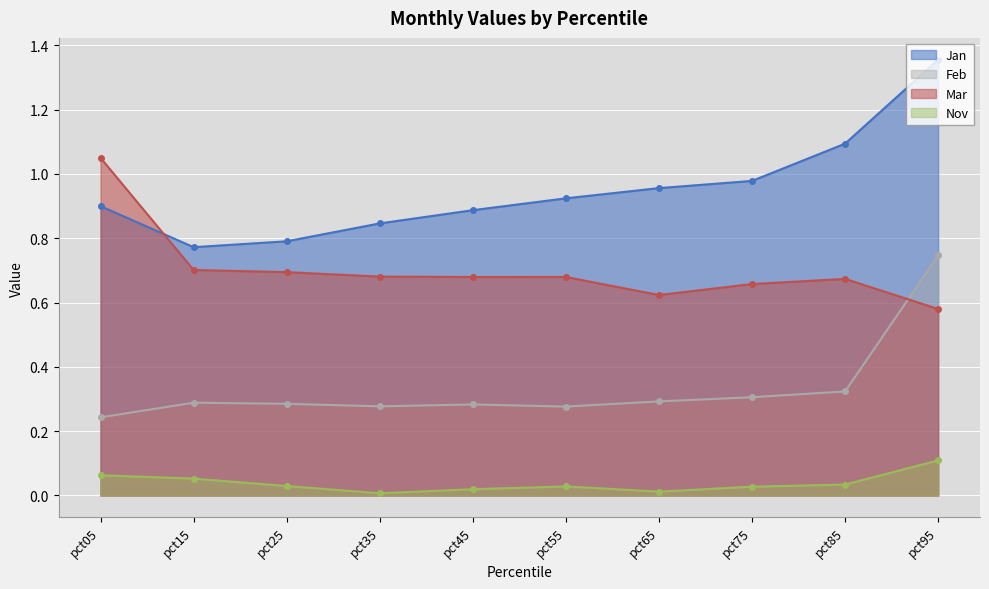

What is the spread (max minus min) of values at pct25?

0.8